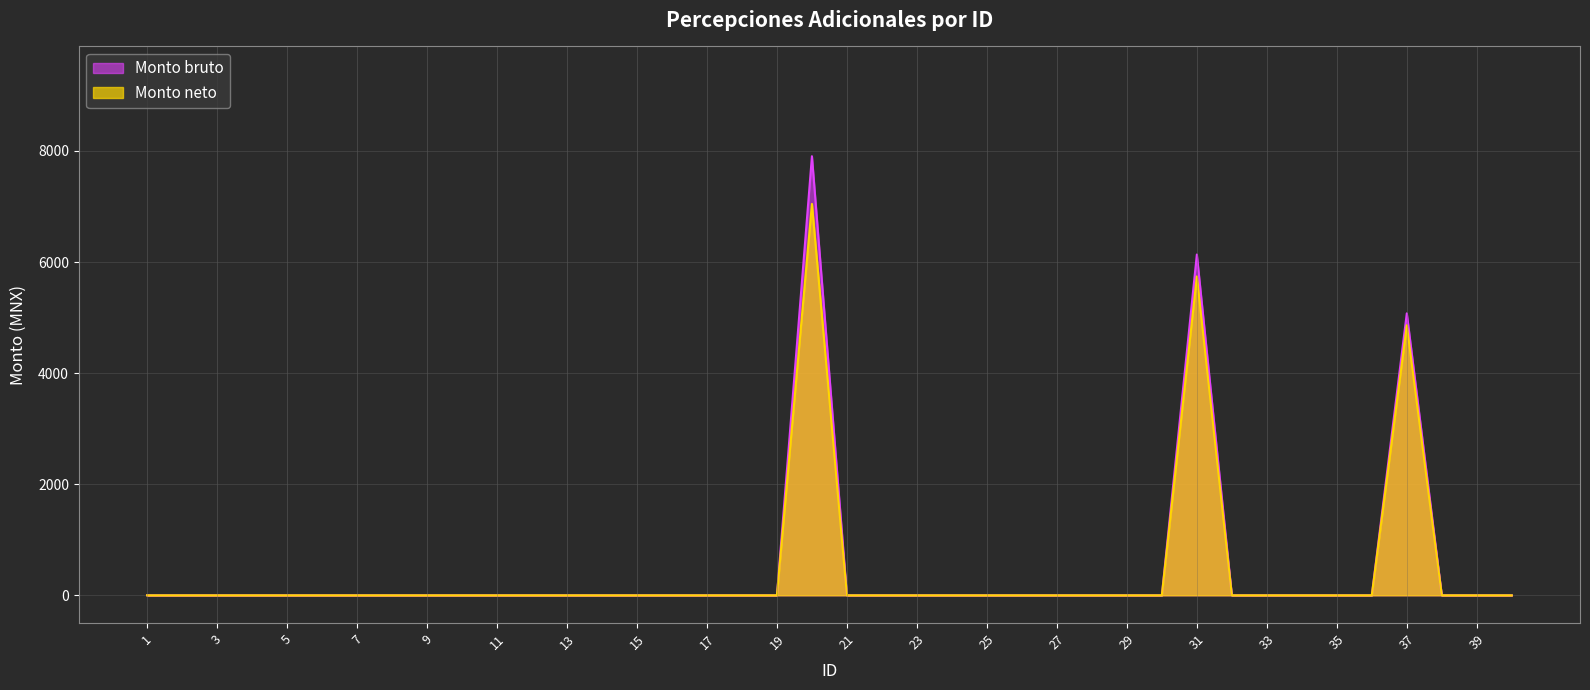

What is the difference between the maximum and second lowest values in the Monto bruto series?

7905.1